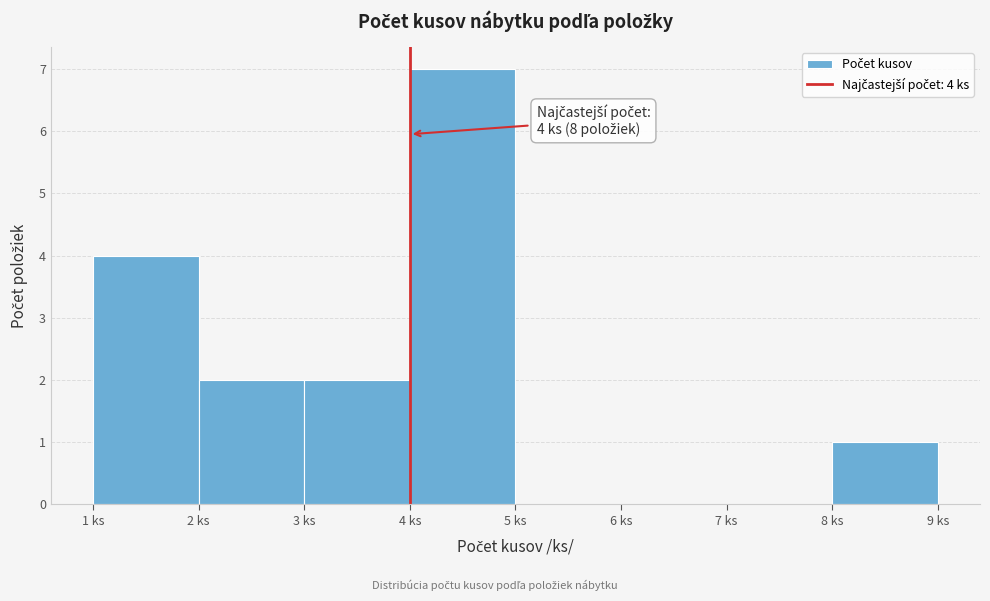

Over which range of the x-axis is the bar tallest?

4 to 5